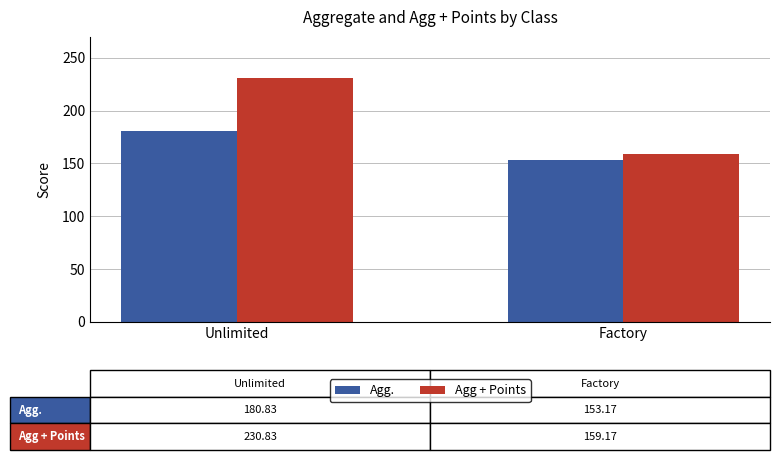

What is the maximum value for Agg + Points?

230.8